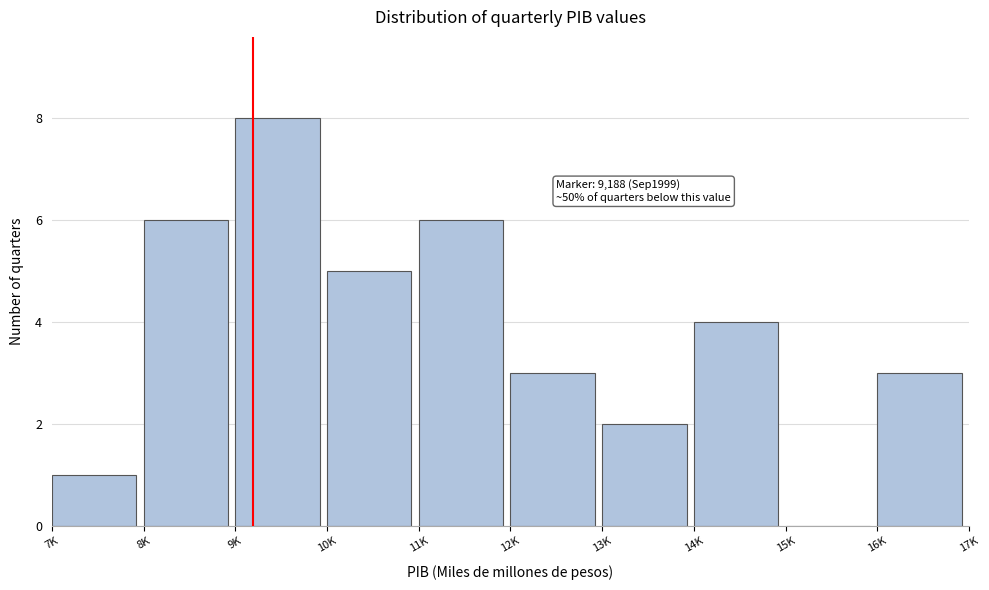

Reading left to right, transcribe all the data shown in this chart.

7K=1	8K=6	9K=8	10K=5	11K=6	12K=3	13K=2	14K=4	15K=0	16K=3